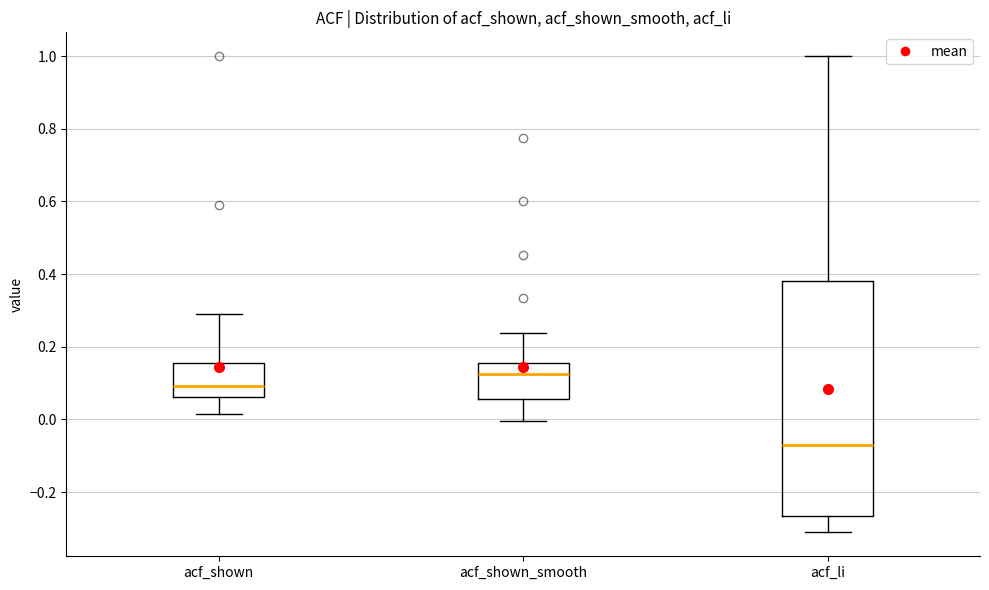

Reading left to right, transcribe this box plot: for each box, give where its median line is, the range the box spans, and where its two whiskers end, as read against the y-axis. The values are not printed on the chart, so give them approximately, as read against the axis.

acf_shown: median 0.10, box 0.06 to 0.16, whiskers 0.02 to 0.28
acf_shown_smooth: median 0.12, box 0.06 to 0.16, whiskers 0.00 to 0.24
acf_li: median -0.08, box -0.26 to 0.38, whiskers -0.32 to 1.00